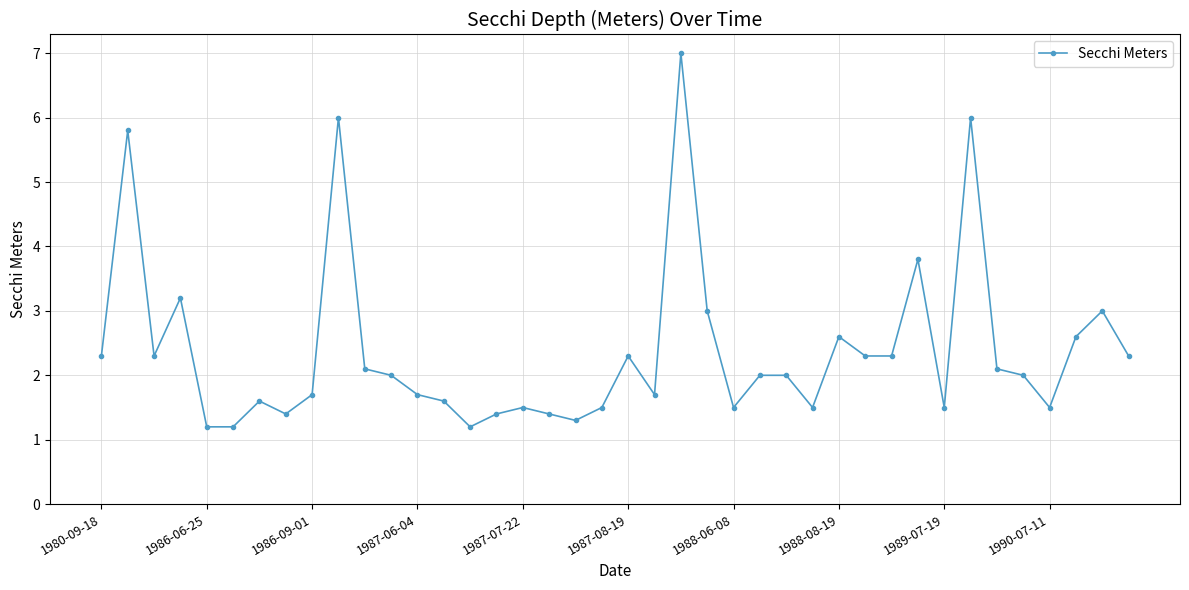

What is the average value?

2.4